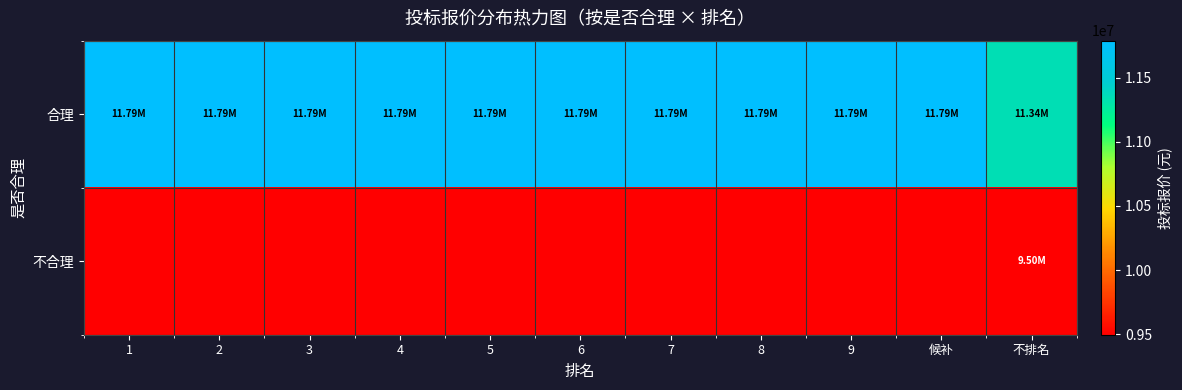

At which category does the chart reach its peak across all series?

候补